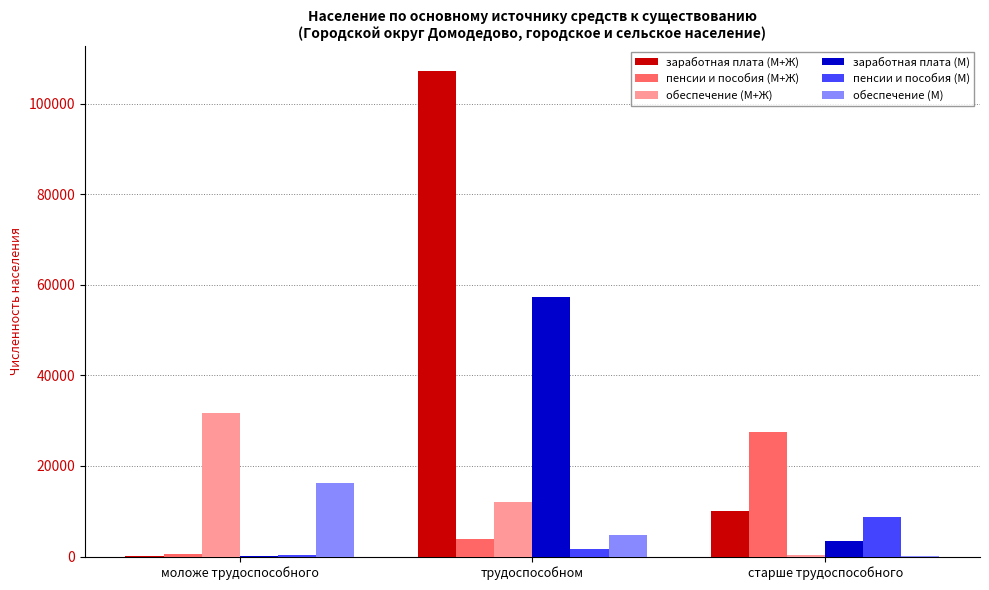

What is the sum of all заработная плата (М) values?

60732